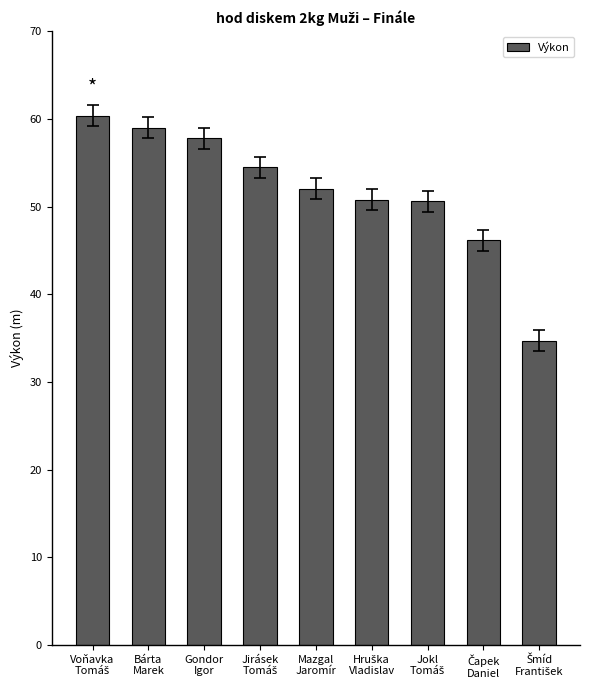

What is the minimum value shown in the chart?

34.7